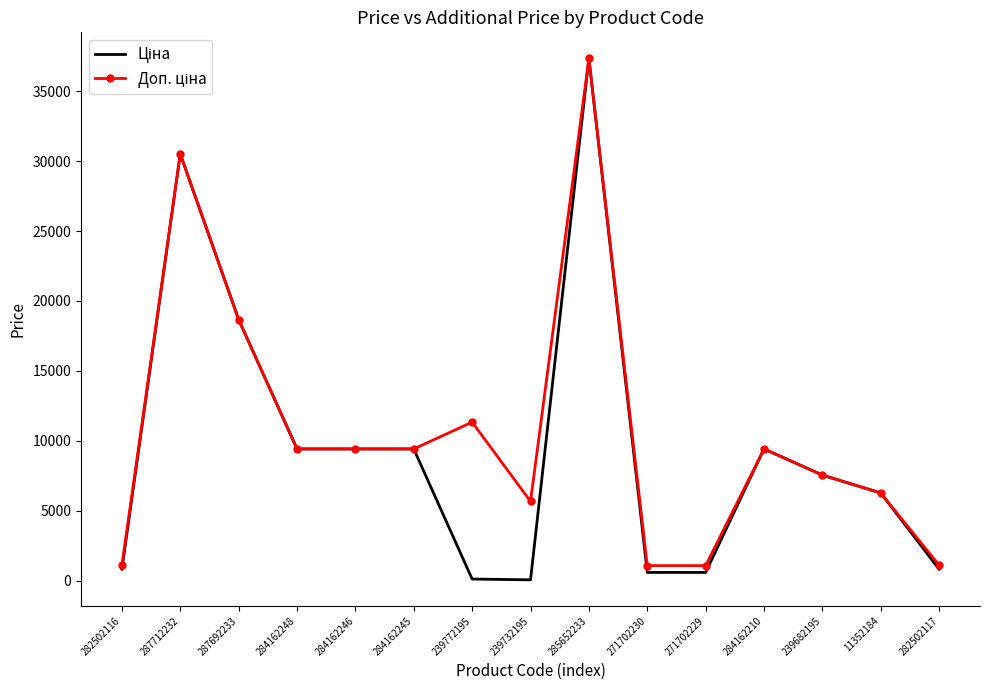

Which label corresponds to the largest value in the chart?

285652233